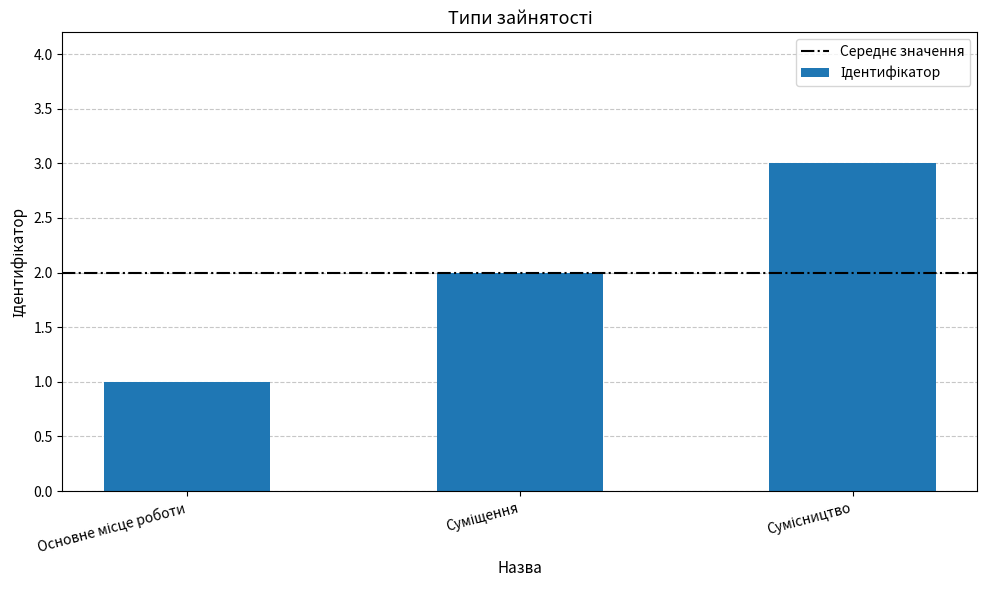

What is the greatest value displayed?

3